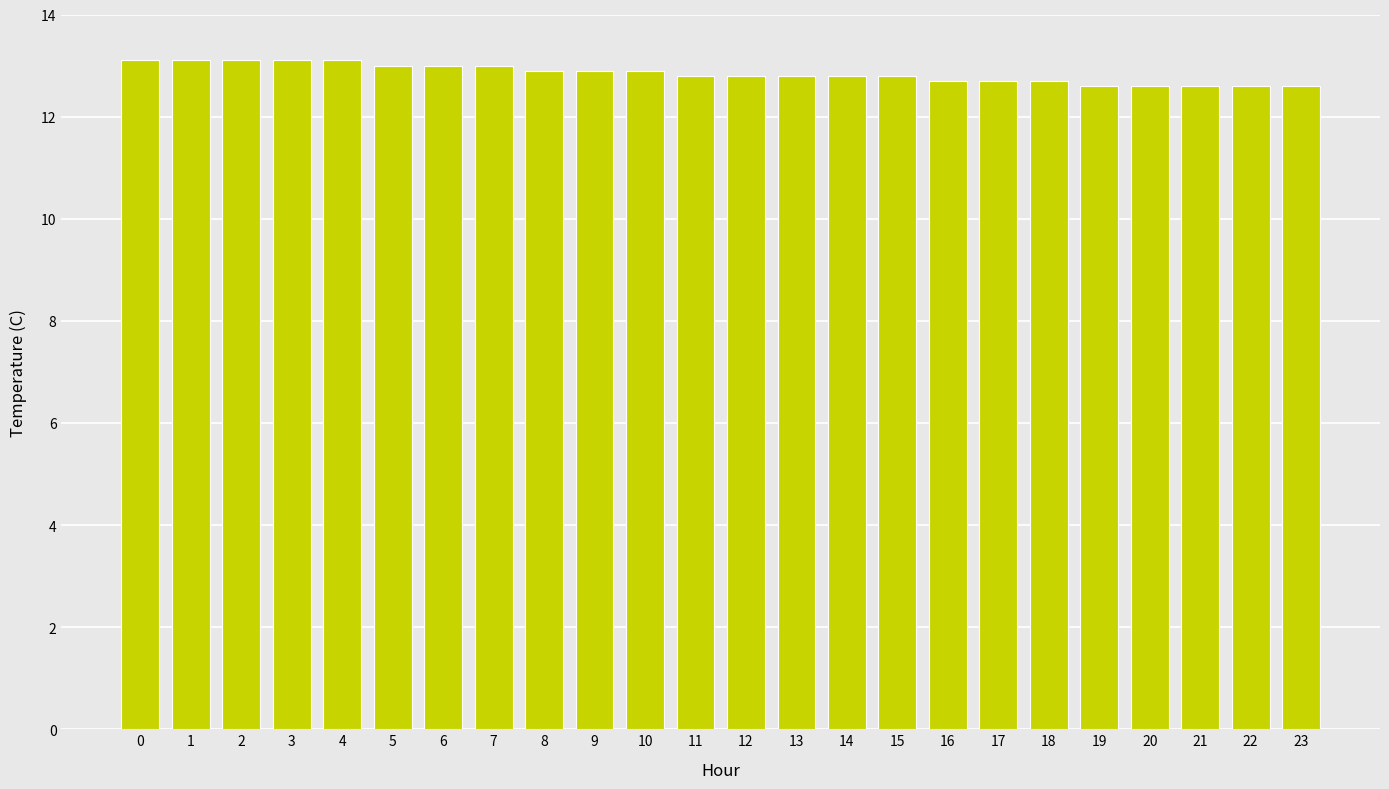

True or false: the data shows 13.1 at 2.

True